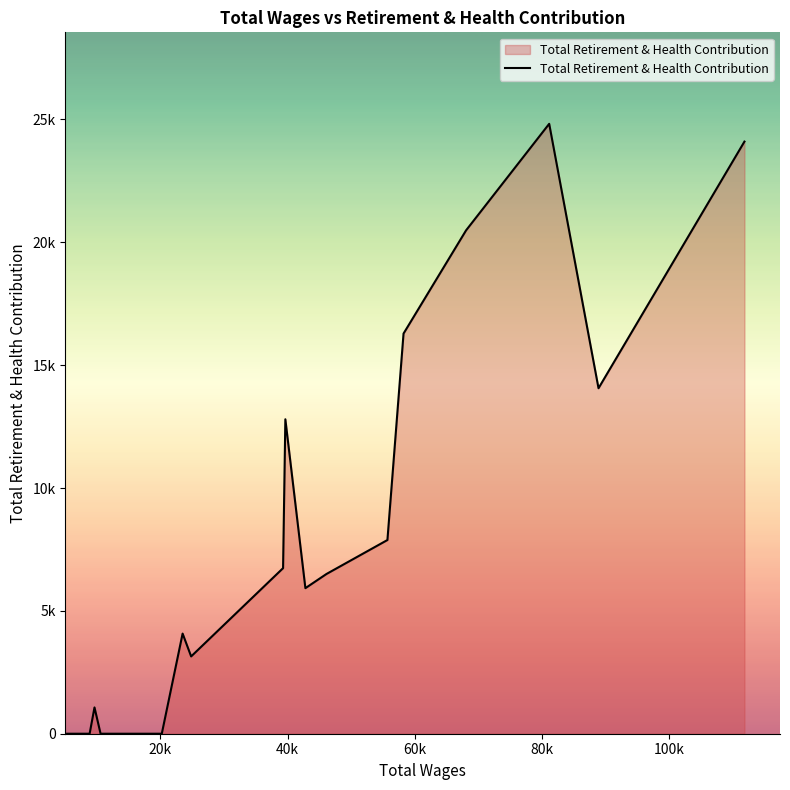

Reading left to right, what are all the values shown in this chart?

0	0	0	0	0	1070	0	0	4075	3146	6738	12797	5924	6501	7883	16285	20487	24821	14060	24098